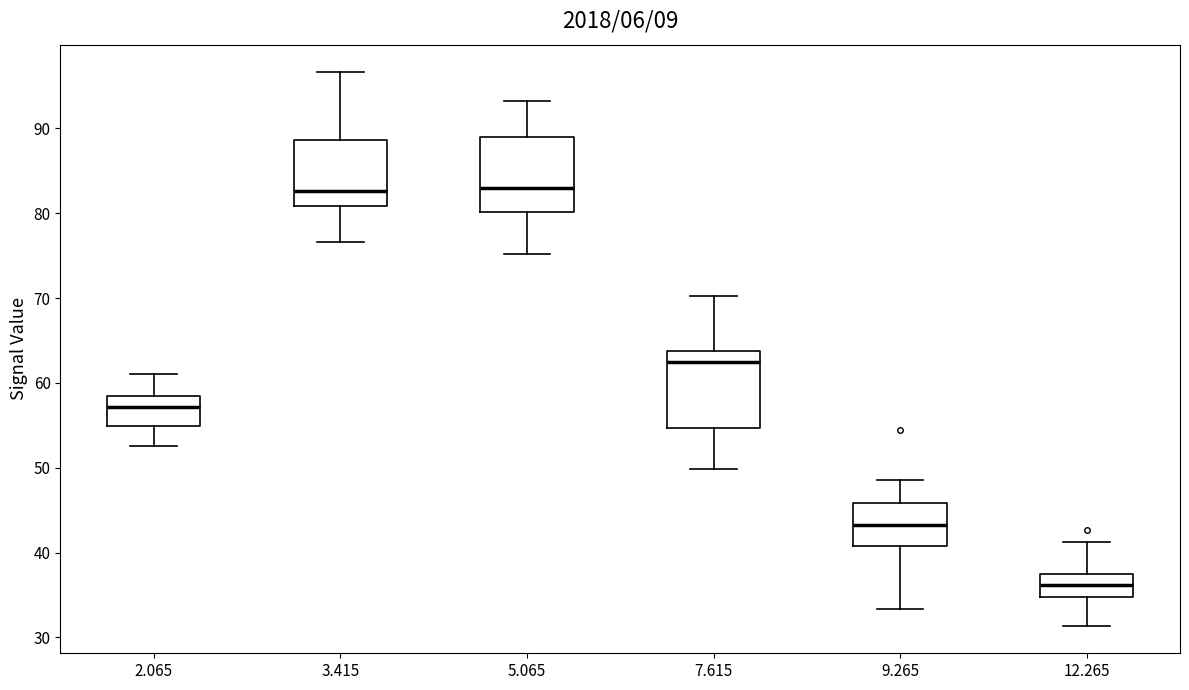

Reading left to right, read every box against the y-axis: the position of its median line, the range the box covers, and the ends of its whiskers. The values are not printed on the chart, so give them approximately, as read against the axis.

2.065: median 57, box 55 to 58, whiskers 53 to 61
3.415: median 83, box 81 to 89, whiskers 77 to 97
5.065: median 83, box 80 to 89, whiskers 75 to 93
7.615: median 63, box 55 to 64, whiskers 50 to 70
9.265: median 43, box 41 to 46, whiskers 33 to 49
12.265: median 36, box 35 to 37, whiskers 31 to 41